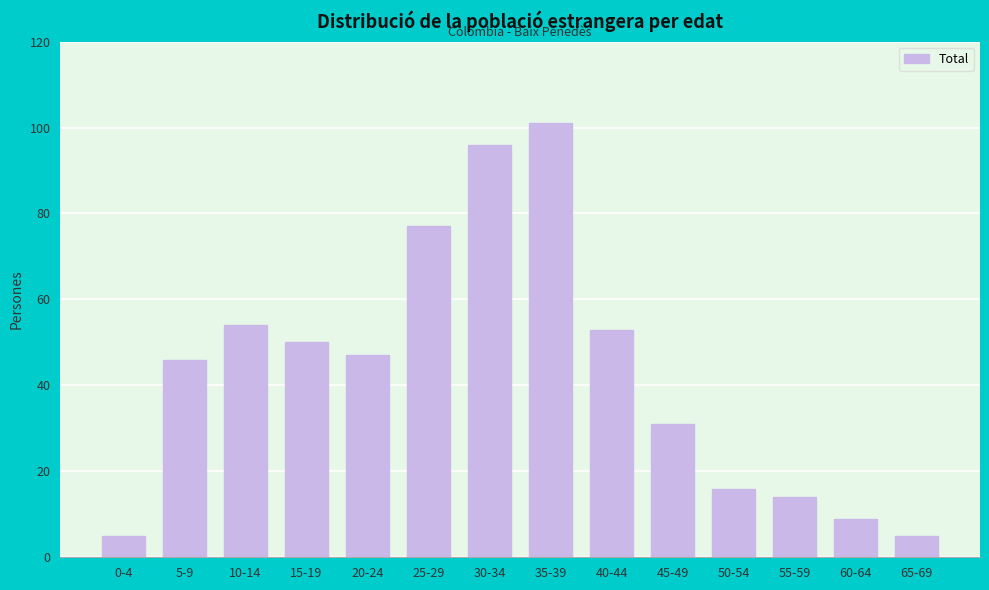

Reading right to left, transcribe all the data shown in this chart.

65-69=5	60-64=9	55-59=14	50-54=16	45-49=31	40-44=53	35-39=101	30-34=96	25-29=77	20-24=47	15-19=50	10-14=54	5-9=46	0-4=5